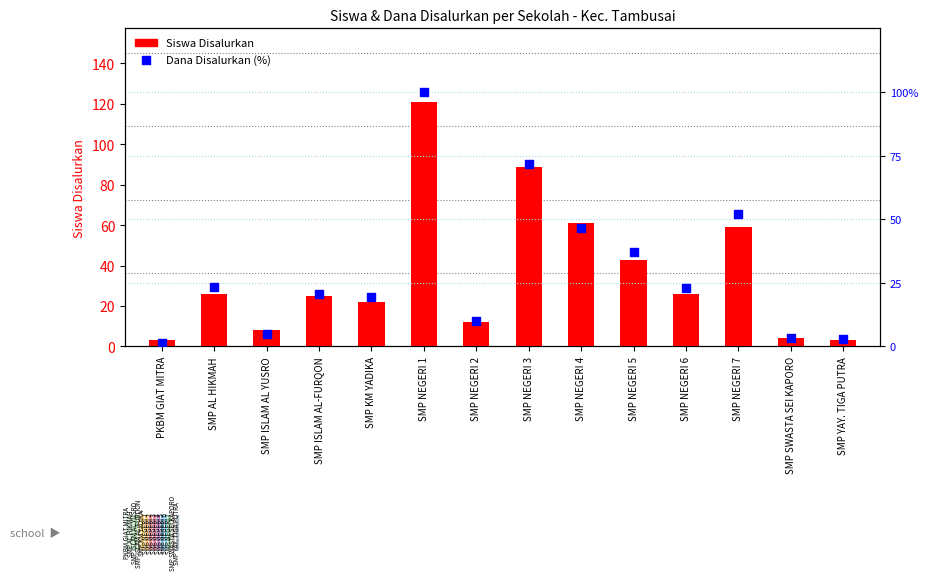

Which series contains the highest Y value?

Siswa Disalurkan